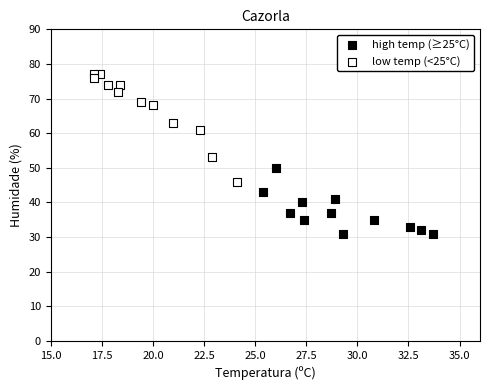

Which series has the widest spread of Y values?

low temp (<25°C)